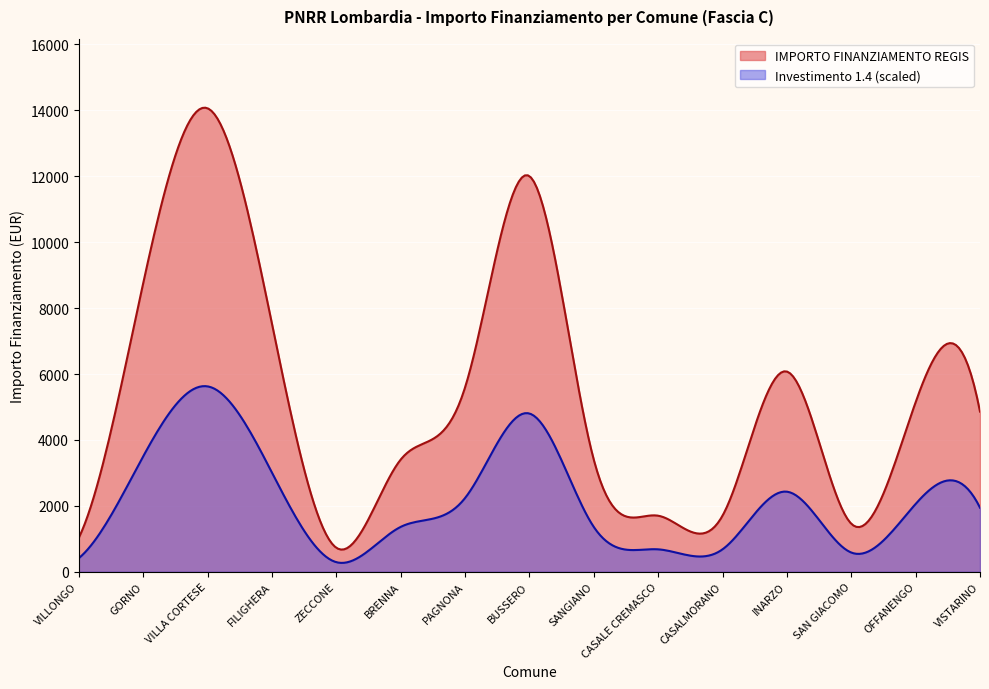

True or false: IMPORTO FINANZIAMENTO REGIS has a value of 3402.0 at BRENNA.

True